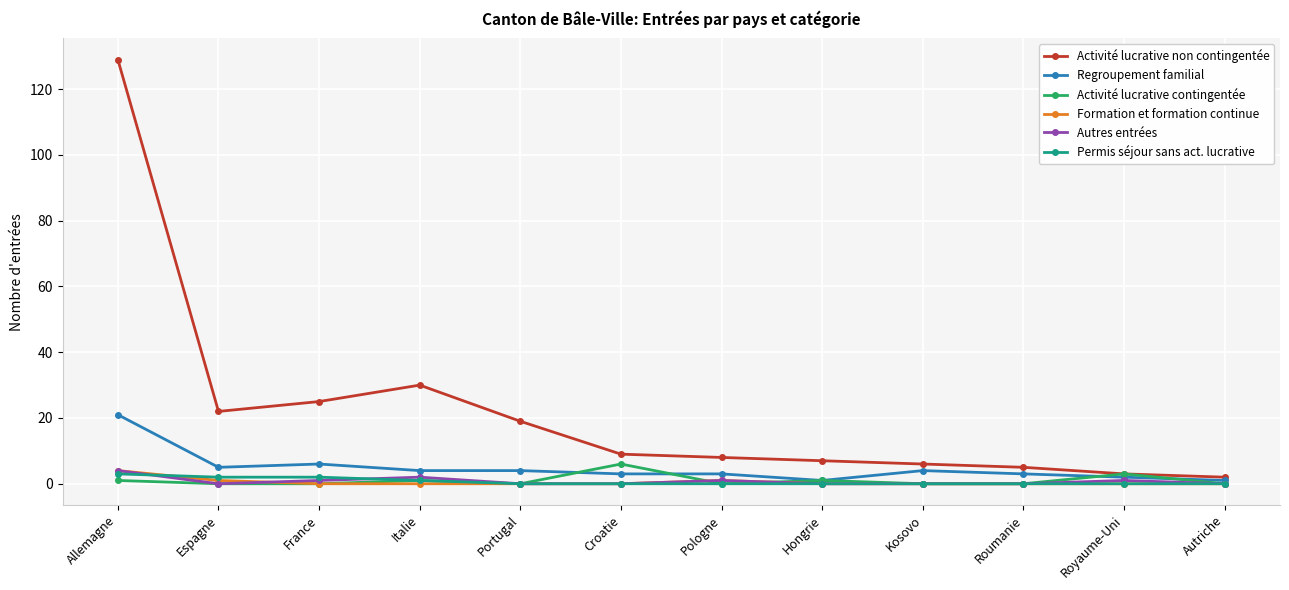

What is the difference between the maximum and second lowest values in the Activité lucrative non contingentée series?

126